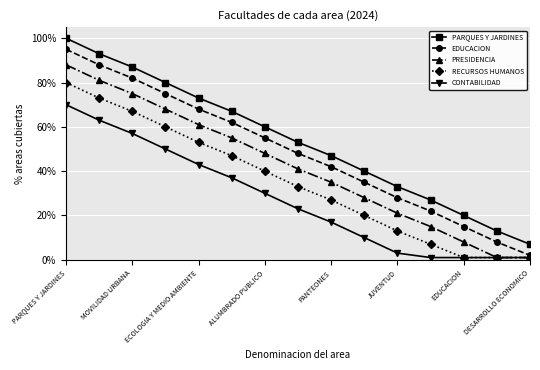

True or false: PRESIDENCIA and PARQUES Y JARDINES cross at least once.

False